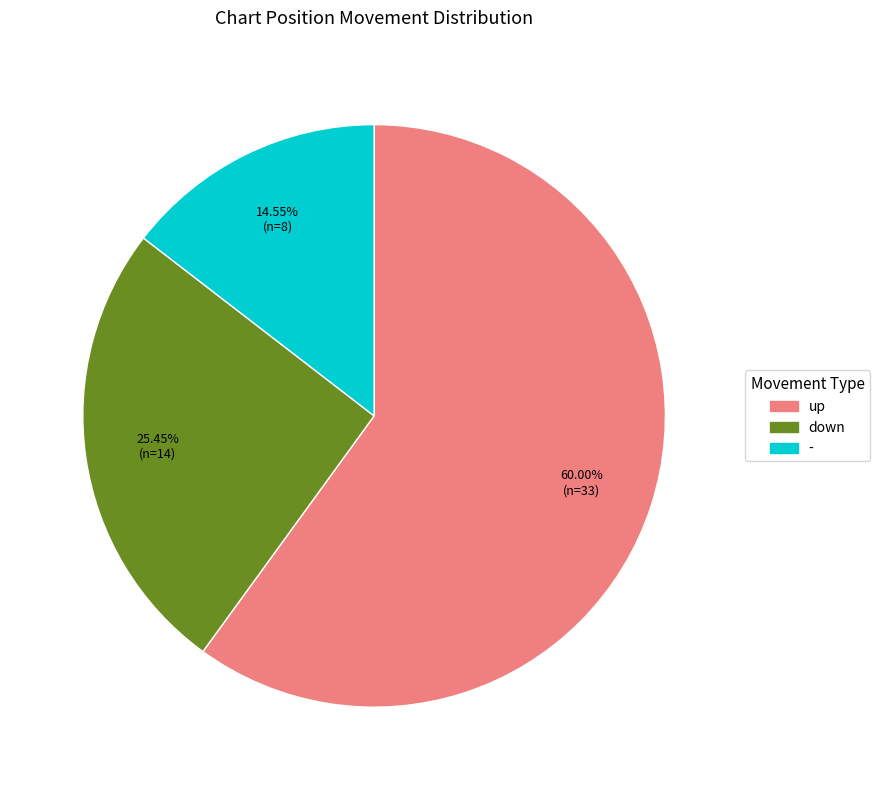

To the nearest percent, what is the combined percentage of down and up?

85%